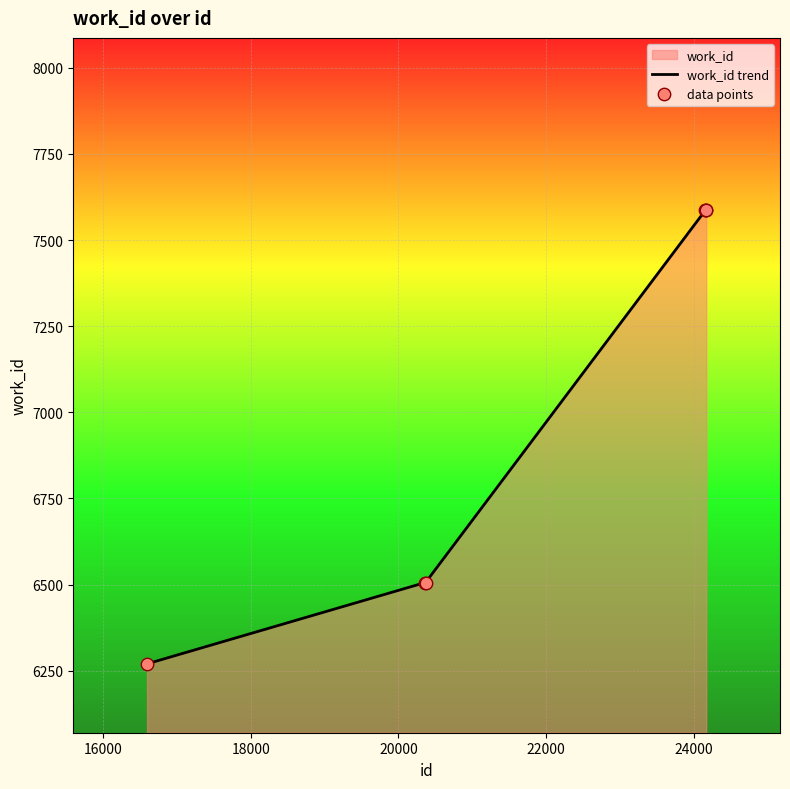

Which series reaches the maximum Y coordinate?

work_id trend